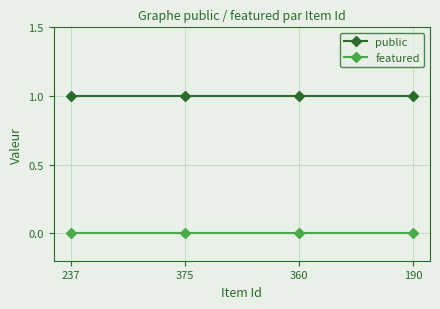

Rank the series by their maximum value, from lowest to highest.

featured, public